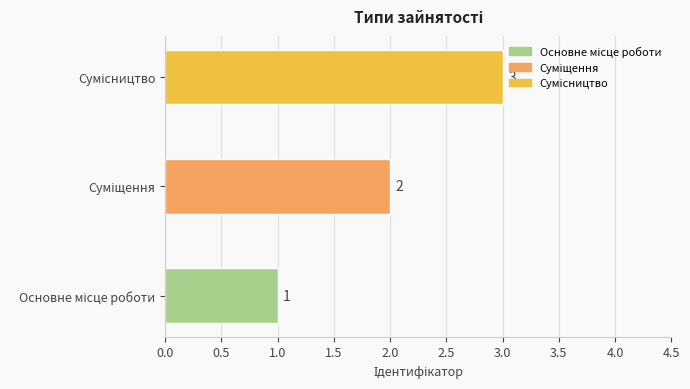

How many values are between 1 and 3?

3